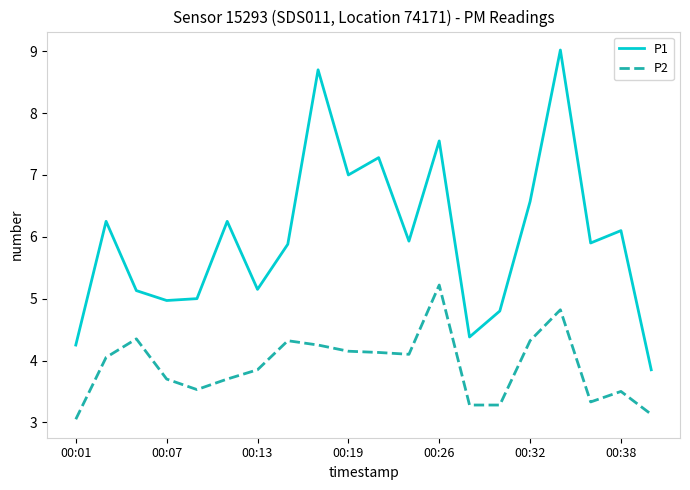

Which series has the largest range (max minus min)?

P1